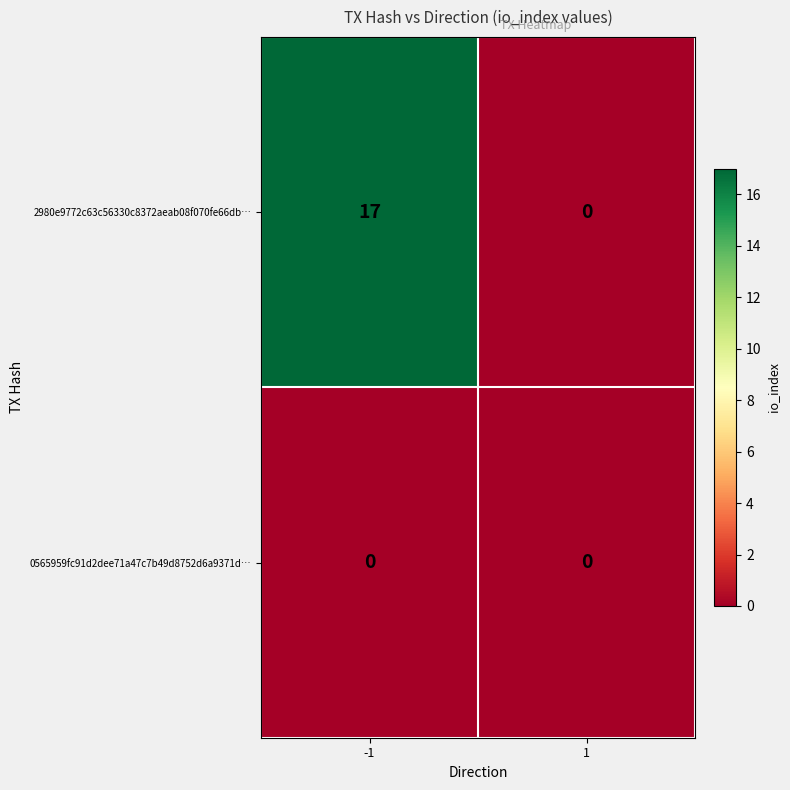

Reading left to right, what are all the values shown in this chart?

2980e9772c63c56330c8372aeab08f070fe66db…: -1=17	1=0
0565959fc91d2dee71a47c7b49d8752d6a9371d…: -1=0	1=0